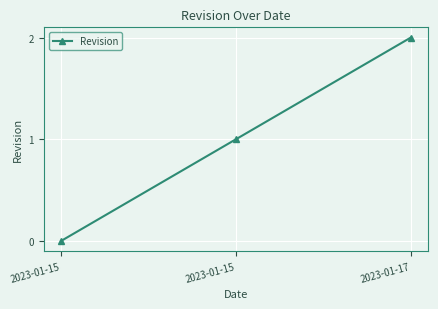

How many values are below 1?

1